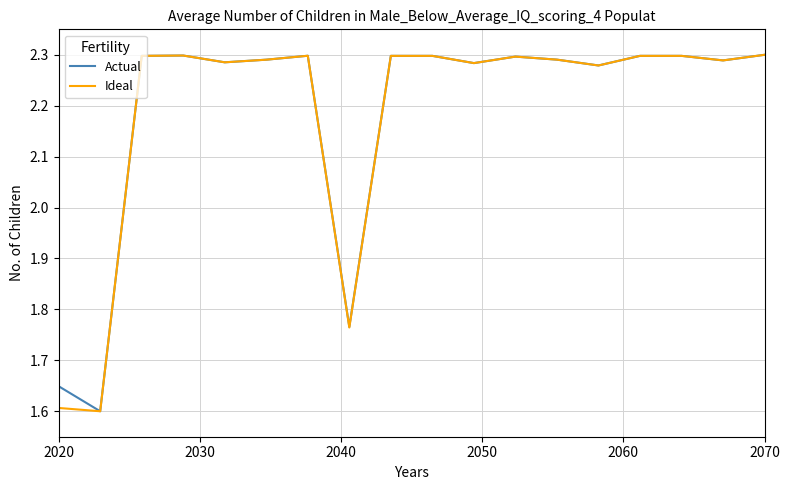

Reading right to left, extract all data points from this chart.

Actual: 2.3	2.3	2.3	2.3	2.3	2.3	2.3	2.3	2.3	2.3	1.8	2.3	2.3	2.3	2.3	2.3	1.6	1.6
Ideal: 2.3	2.3	2.3	2.3	2.3	2.3	2.3	2.3	2.3	2.3	1.8	2.3	2.3	2.3	2.3	2.3	1.6	1.6